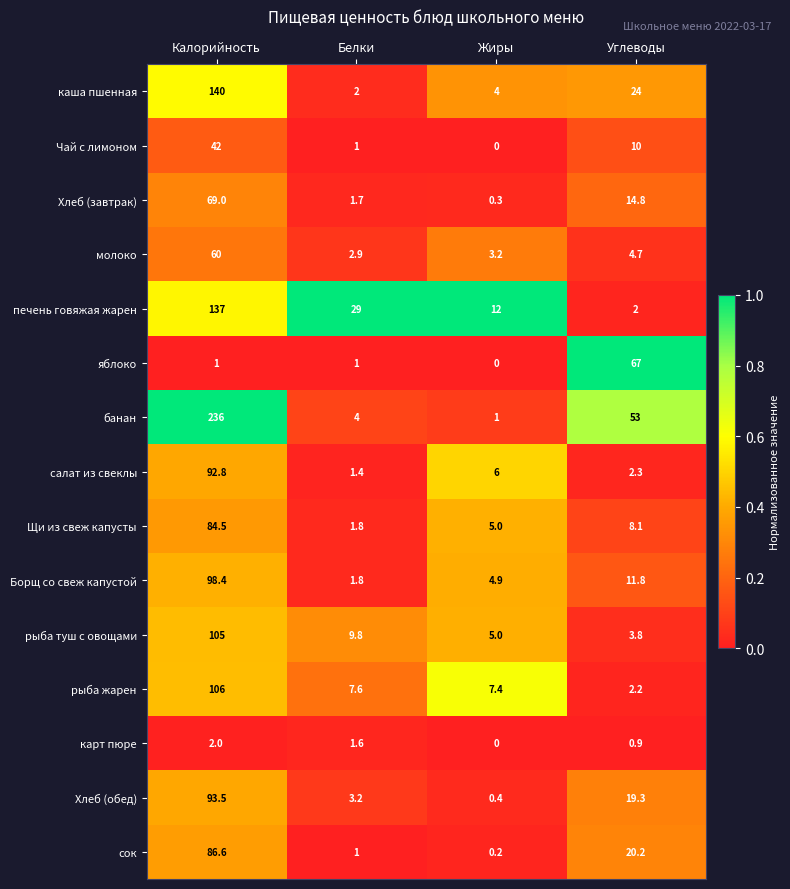

At which category does the chart reach its minimum across all series?

Жиры